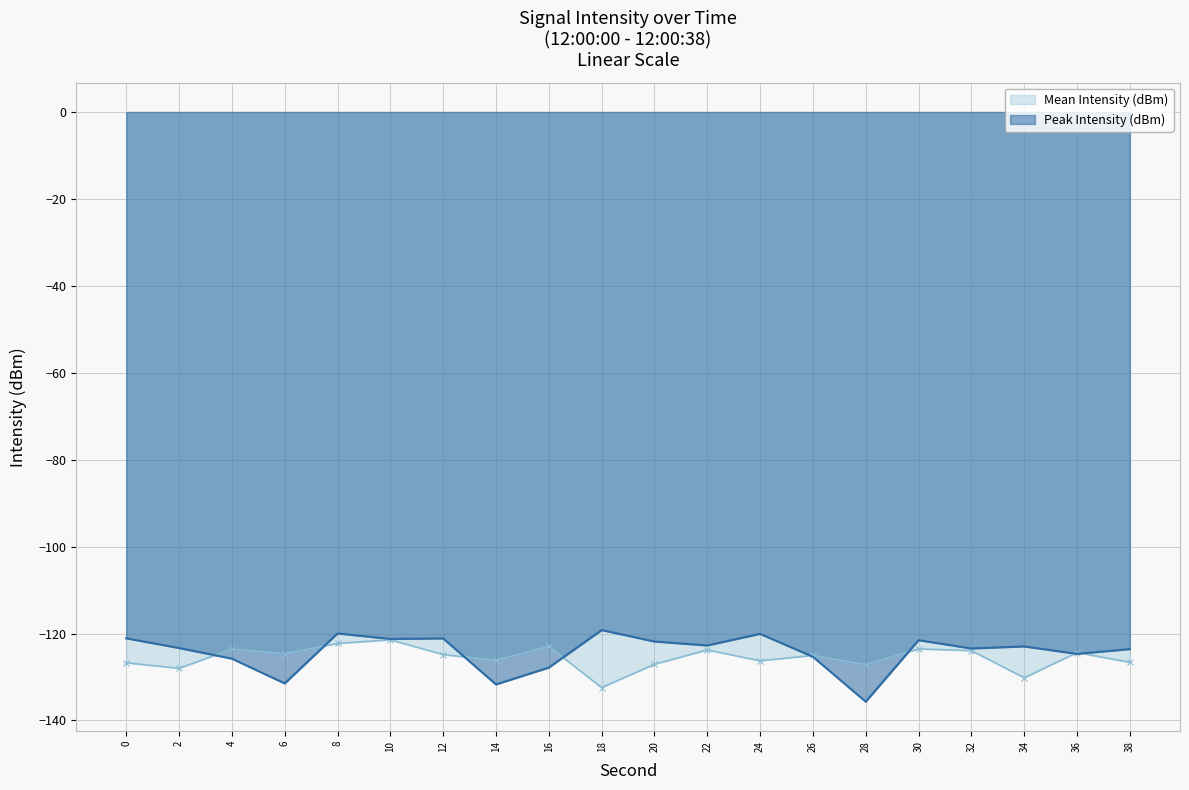

Which category has the highest value in the Peak Intensity (dBm) series?

18